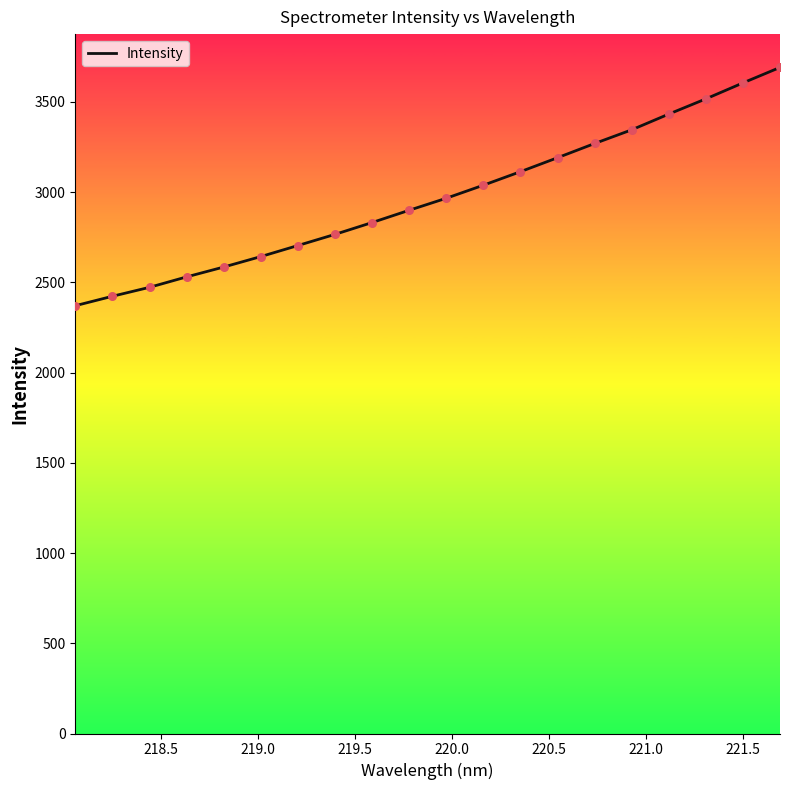

What is the maximum value shown in the chart?

3691.1